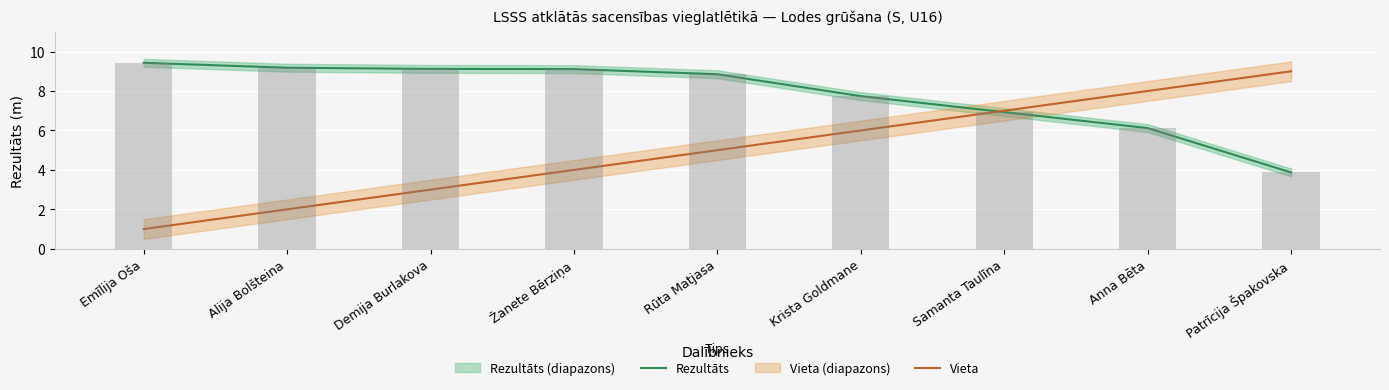

Read the Vieta value at Anna Bēta.

8.0